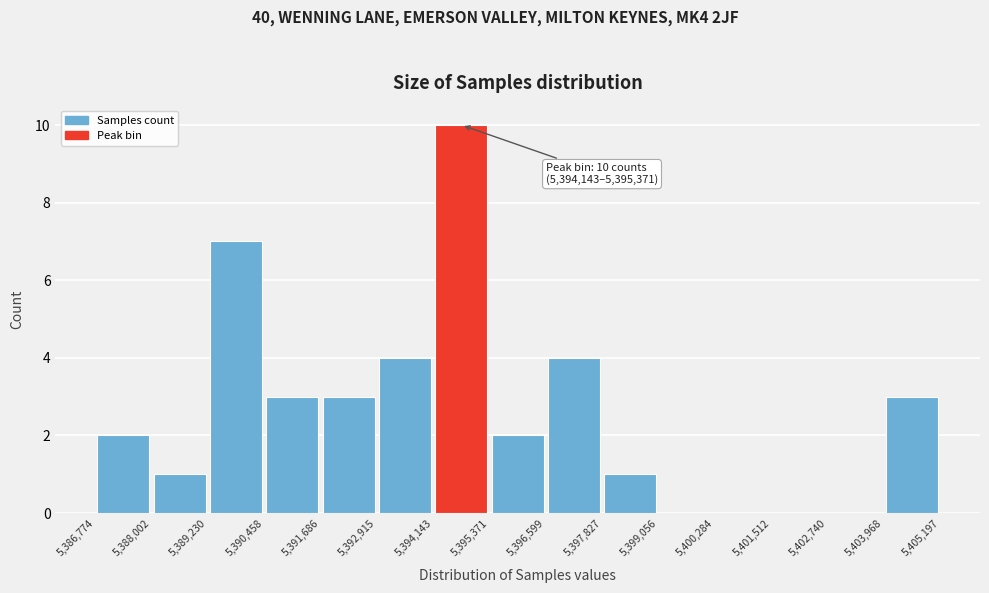

Which range on the x-axis has the tallest bar?

5,394,143 to 5,395,371